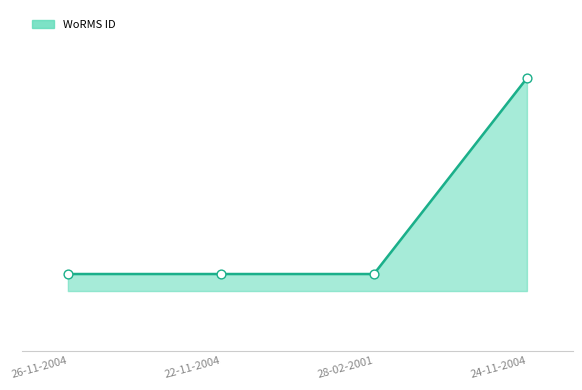

What is the ratio of the value at 28-02-2001 to the value at 22-11-2004?

1.0